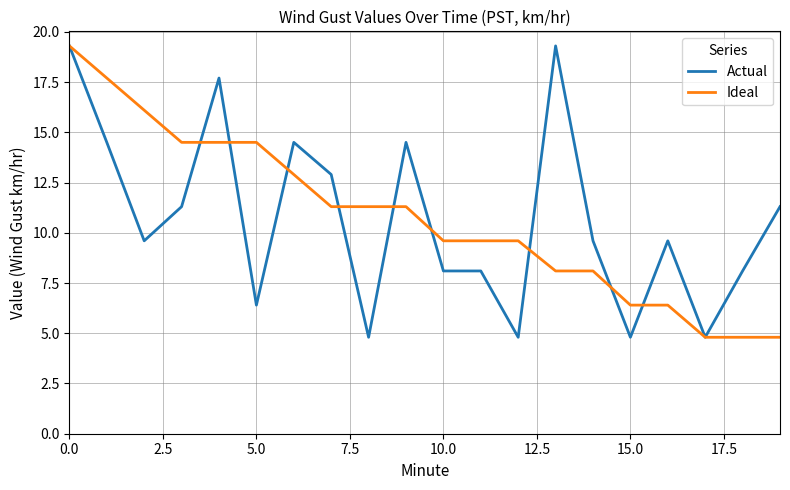

What is the maximum value for Actual?

19.3